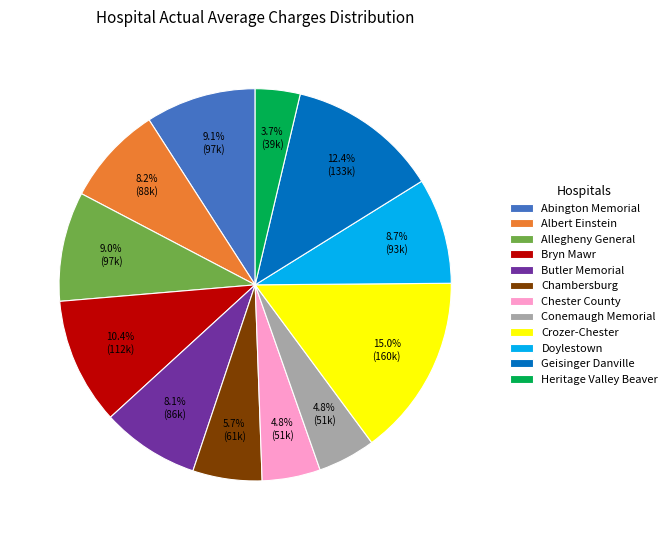

To the nearest percent, what is the combined percentage of Chester County and Allegheny General?

14%